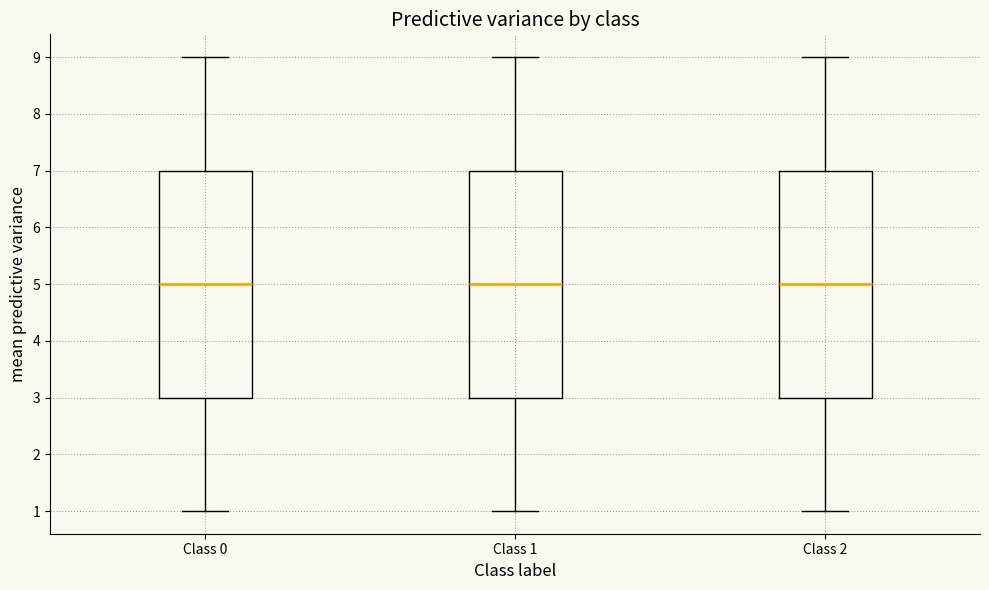

Where is the upper edge of the box for Class 2 on the y-axis? The values are not printed on the chart, so give them approximately, as read against the axis.

7